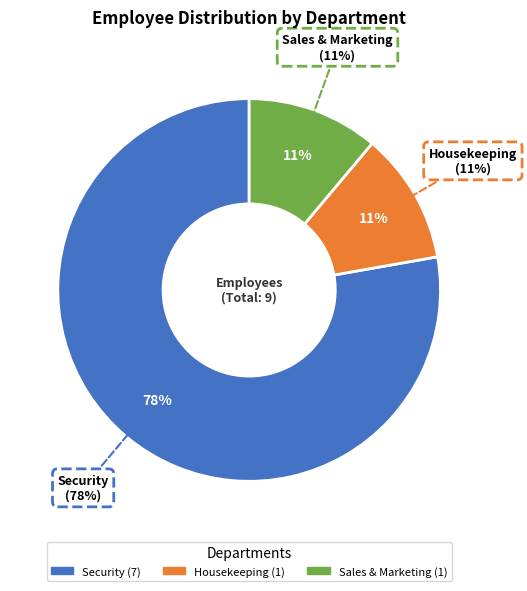

Which category has the smallest portion of the pie?

Housekeeping